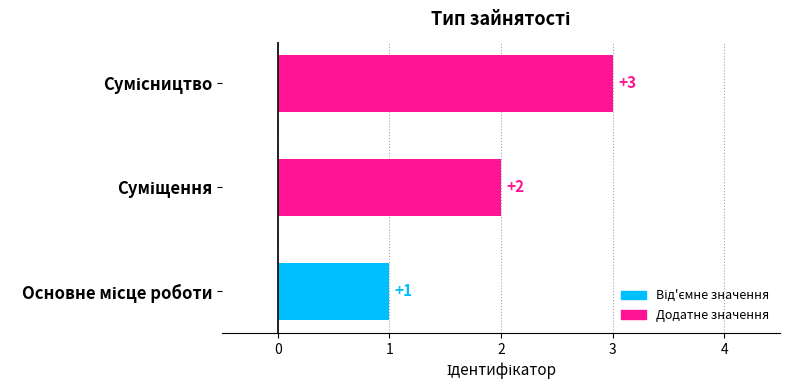

What is the sum of all values?

6